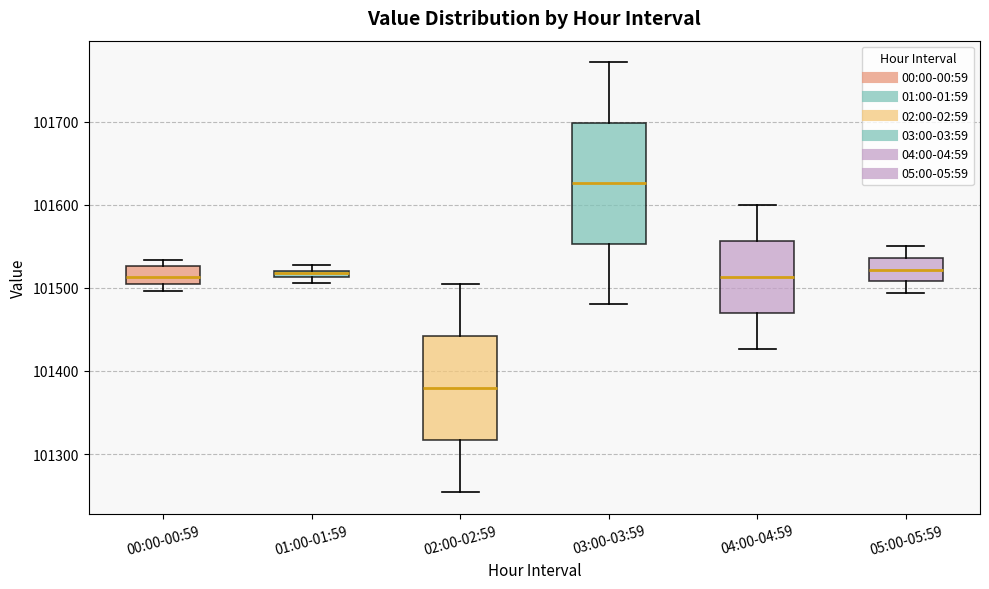

Which box is the tallest, from its lower edge to its upper edge?

03:00-03:59